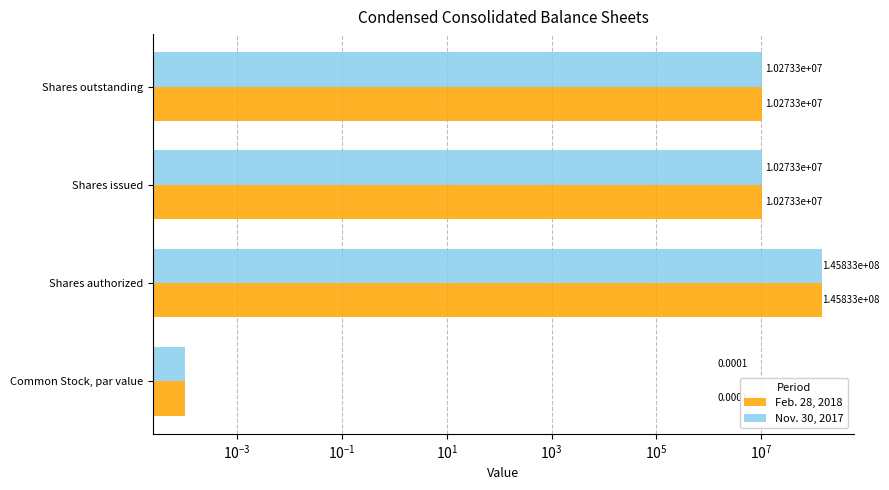

Is the value of Nov. 30, 2017 at Shares issued greater than the value of Feb. 28, 2018 at Shares authorized?

No